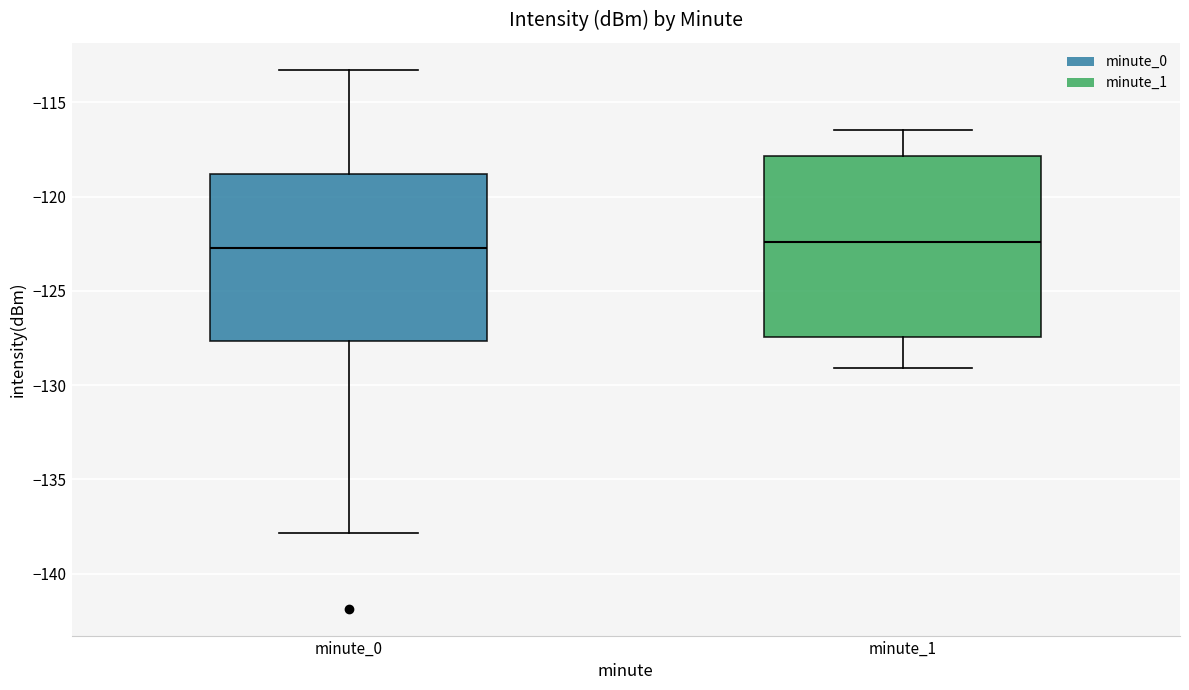

Reading left to right, read every box against the y-axis: the position of its median line, the range the box covers, and the ends of its whiskers. The values are not printed on the chart, so give them approximately, as read against the axis.

minute_0: median -122.5, box -127.5 to -119.0, whiskers -138.0 to -113.5
minute_1: median -122.5, box -127.5 to -118.0, whiskers -129.0 to -116.5